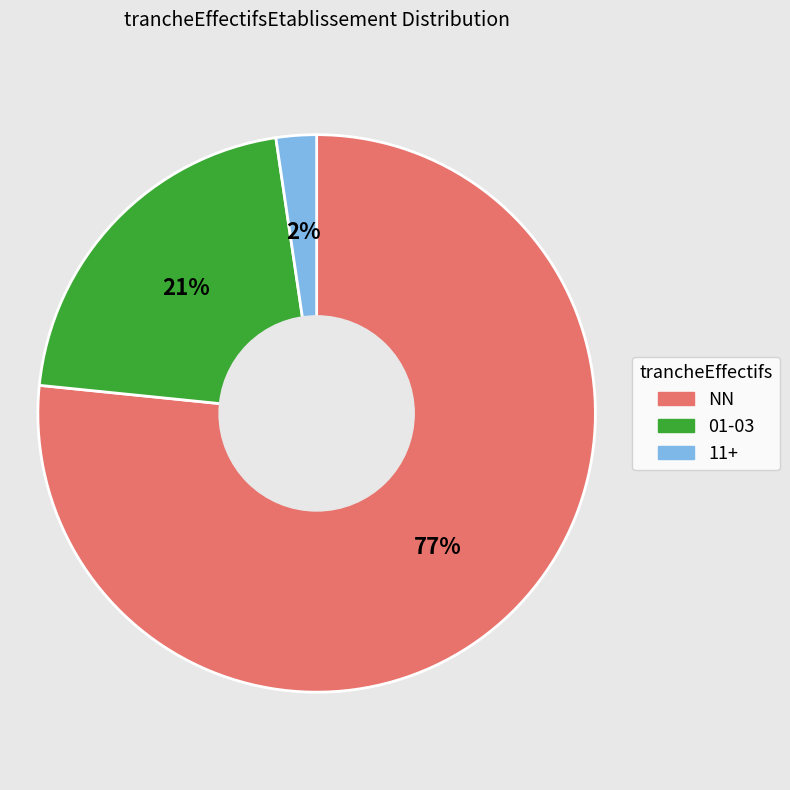

Does any single category account for the majority?

Yes